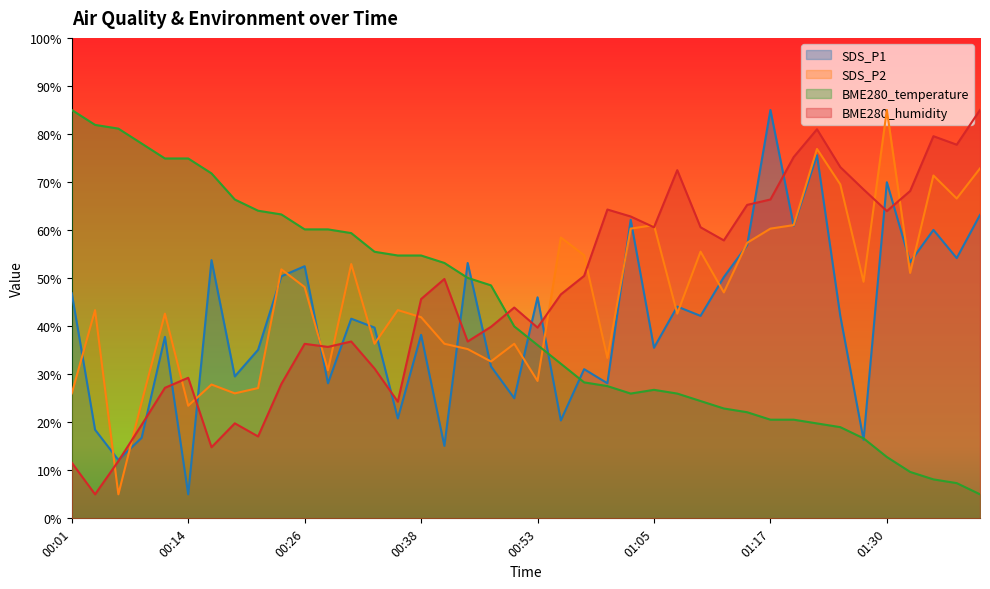

The value of BME280_temperature at 00:28 is 60.1. True or false?

True